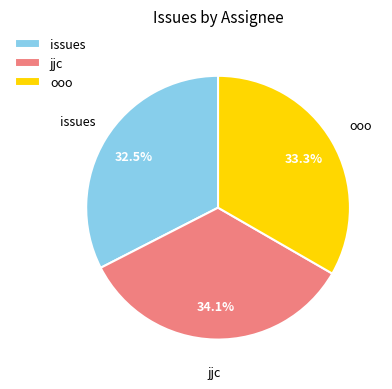

Is jjc the majority of the pie?

No